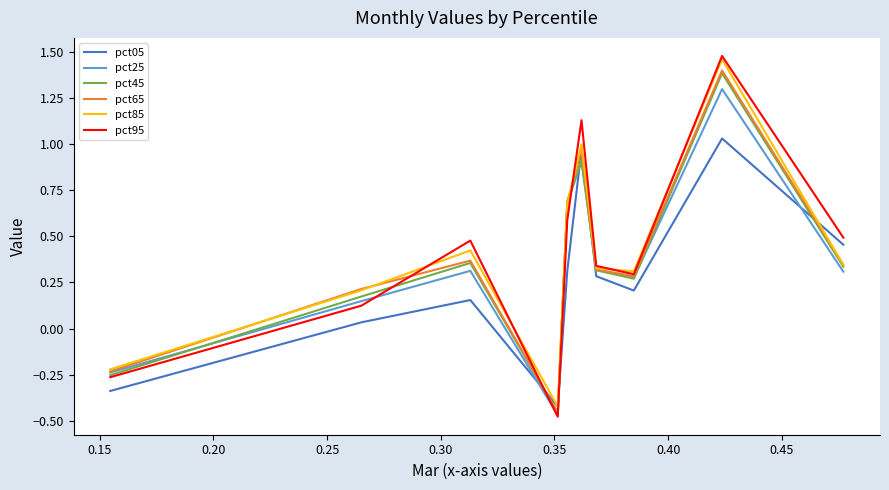

True or false: pct25 and pct05 cross at least once.

True